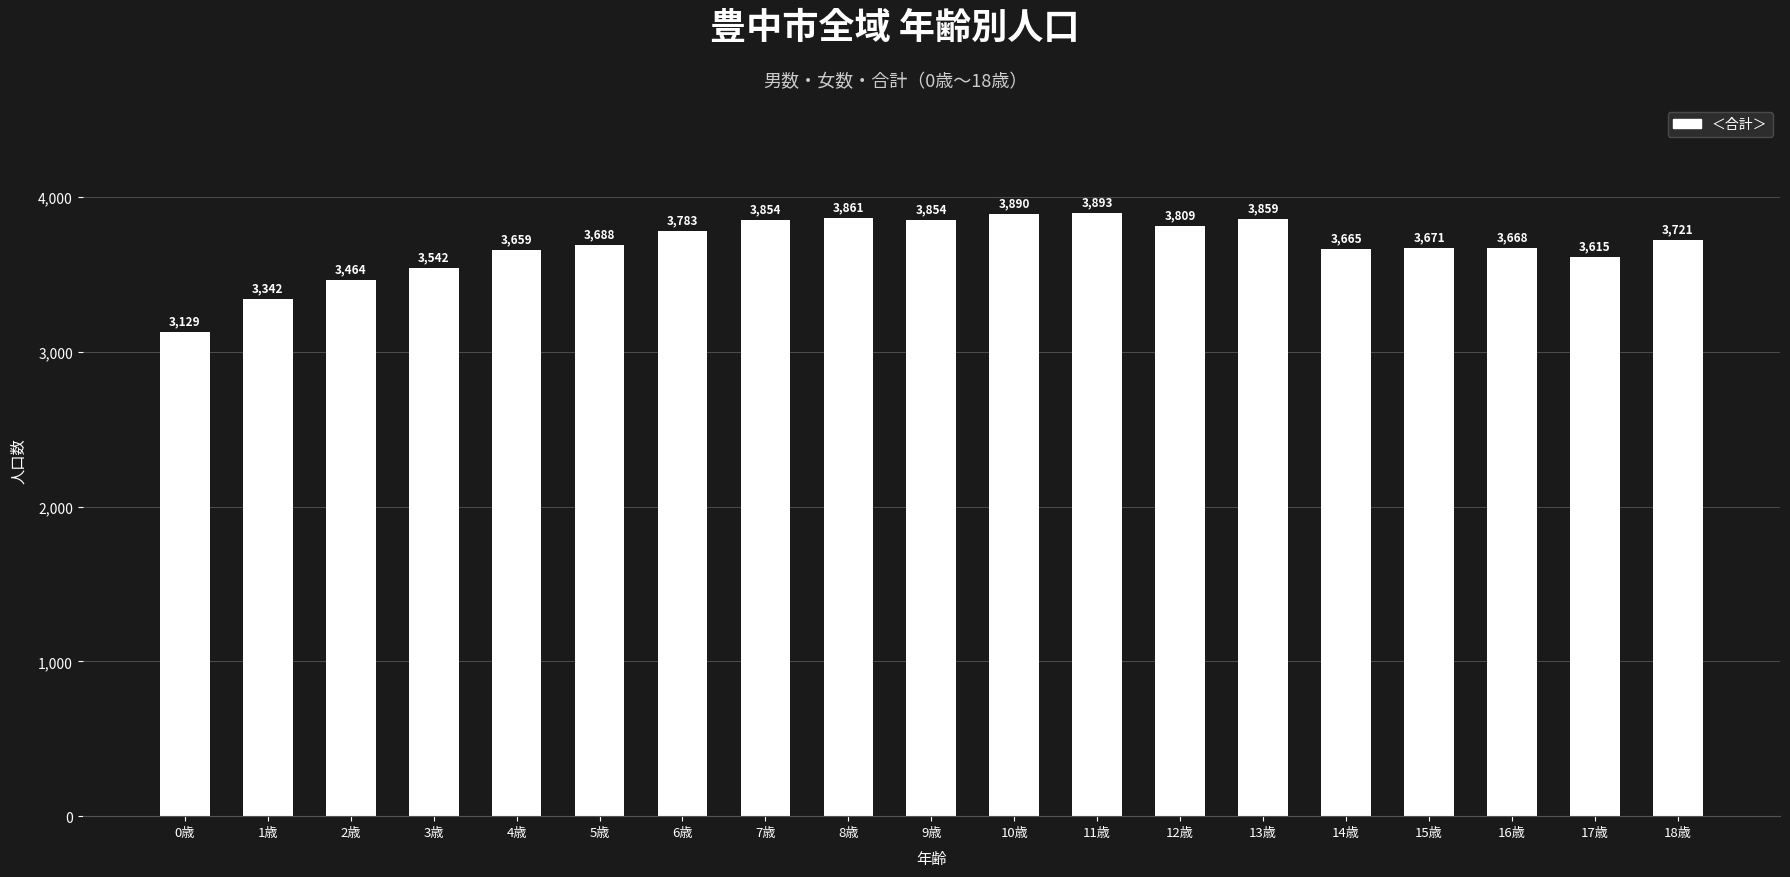

Which category has the highest value across all series?

11歳